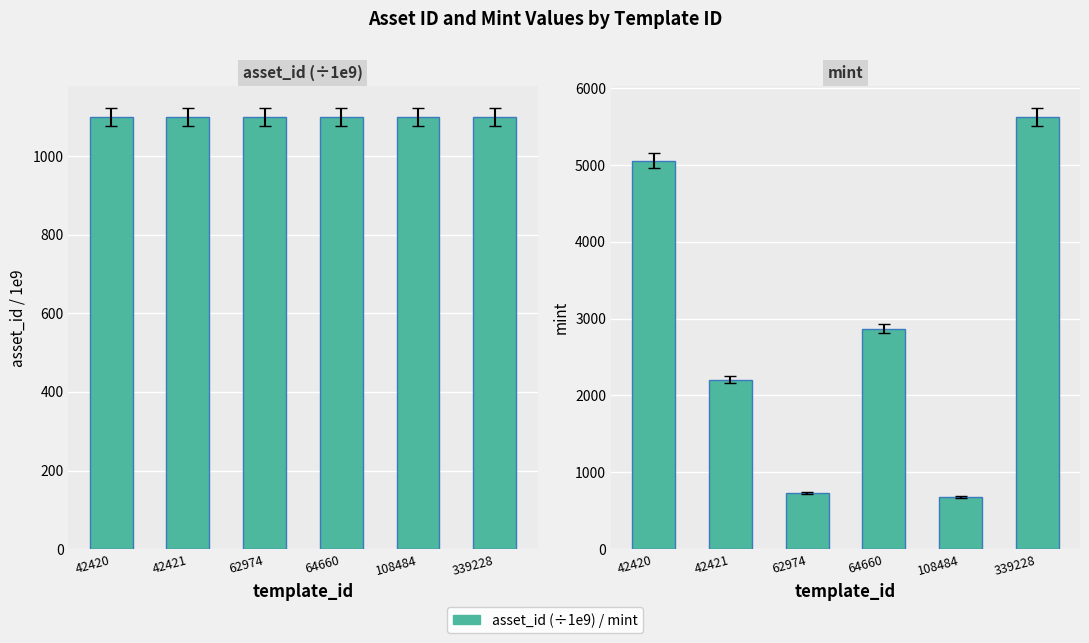

List the series in order of their overall mean, highest first.

mint, asset_id (scaled)